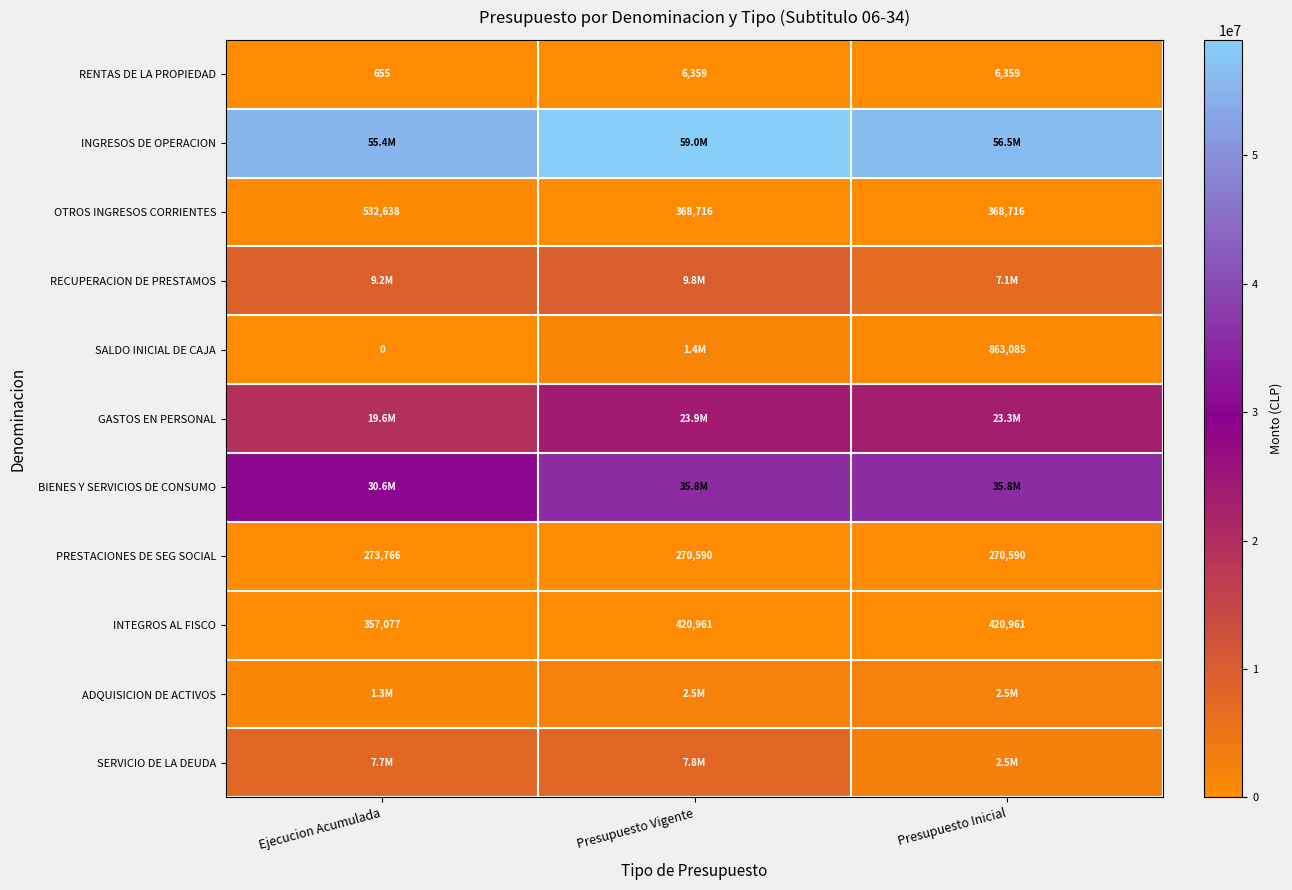

What is the maximum value for OTROS INGRESOS CORRIENTES?

532638